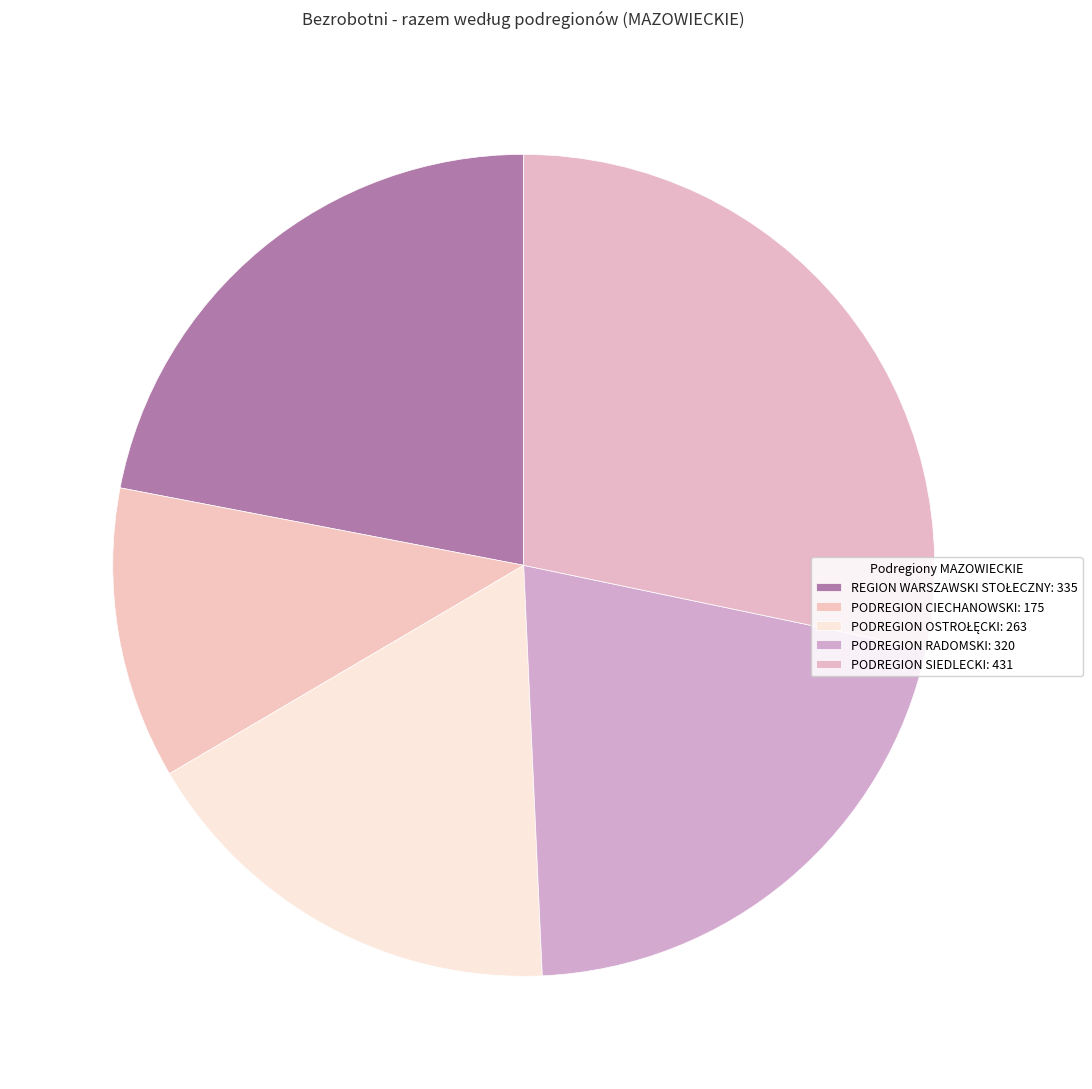

Combined, do REGION WARSZAWSKI STOŁECZNY and PODREGION OSTROŁĘCKI account for over 50%?

No